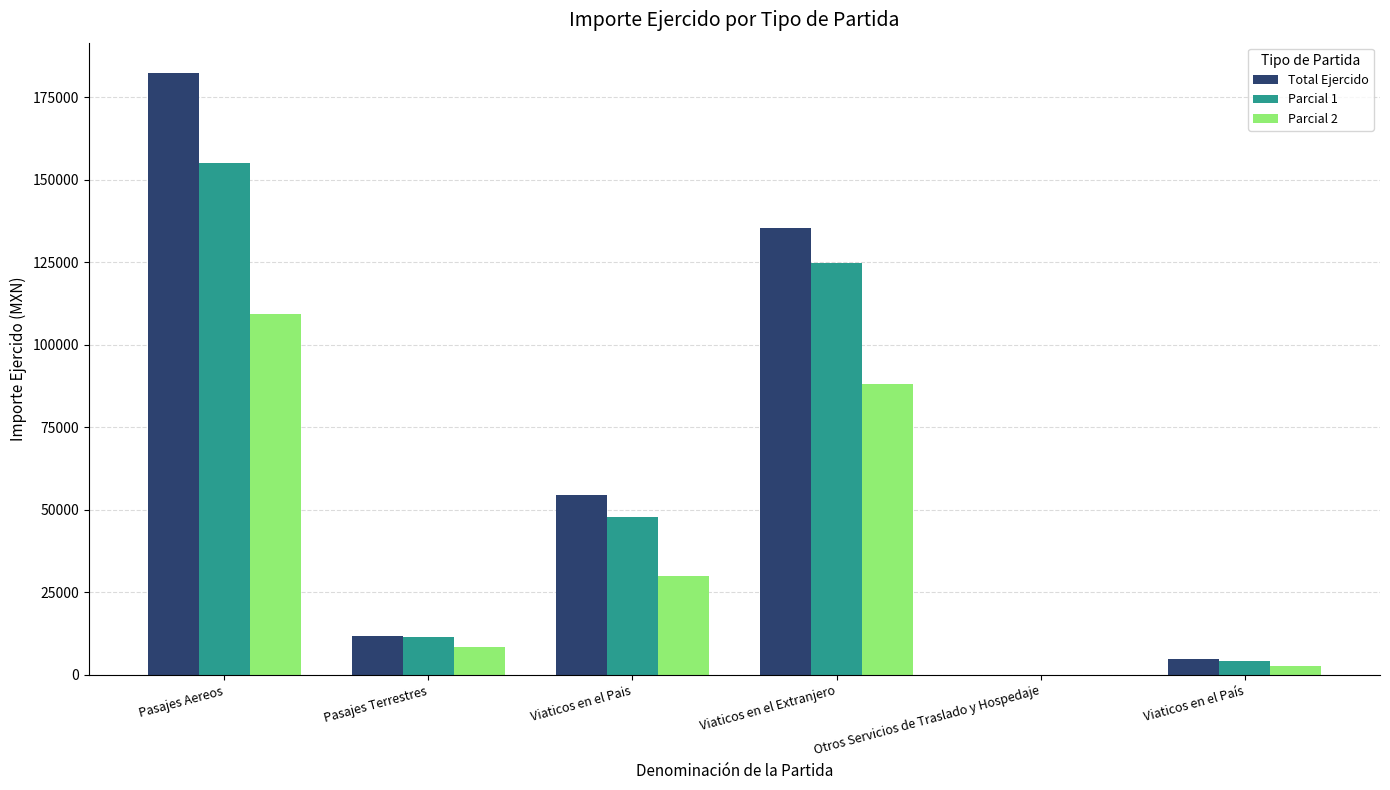

At which category does the chart reach its peak across all series?

Pasajes Aereos